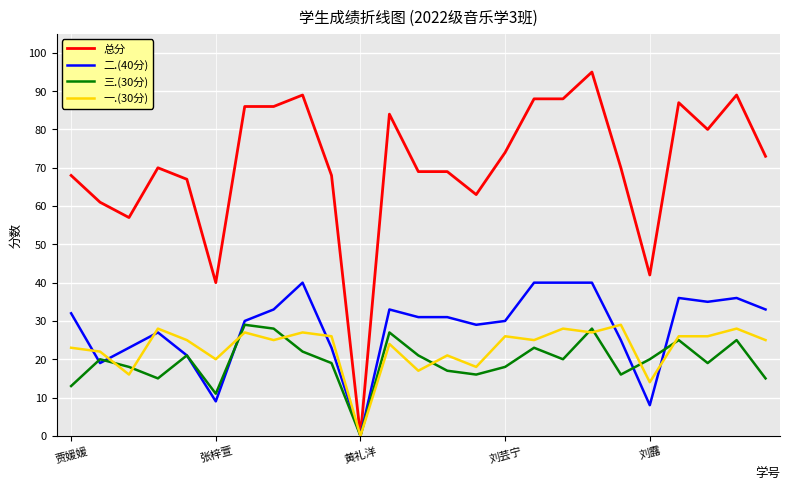

Which series has the largest range (max minus min)?

总分